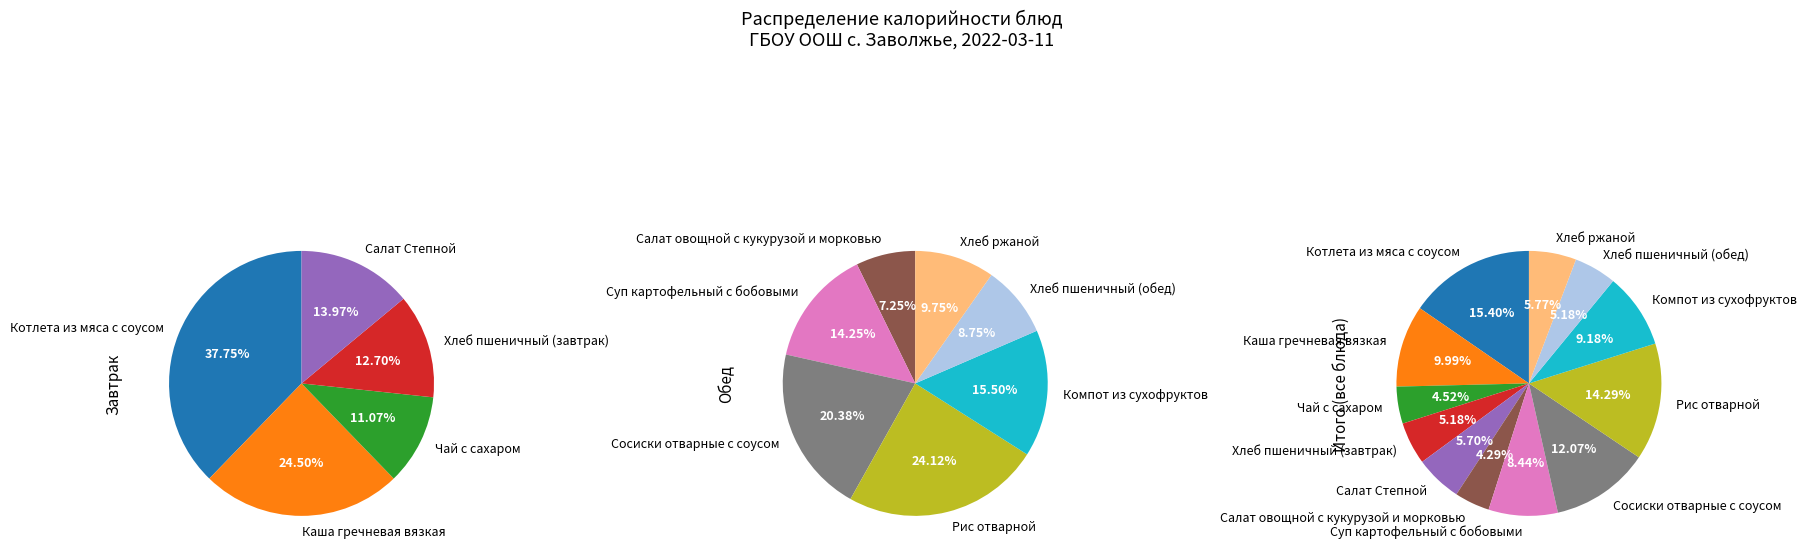

What is the change in value from Чай с сахаром to Рис отварной?

+132